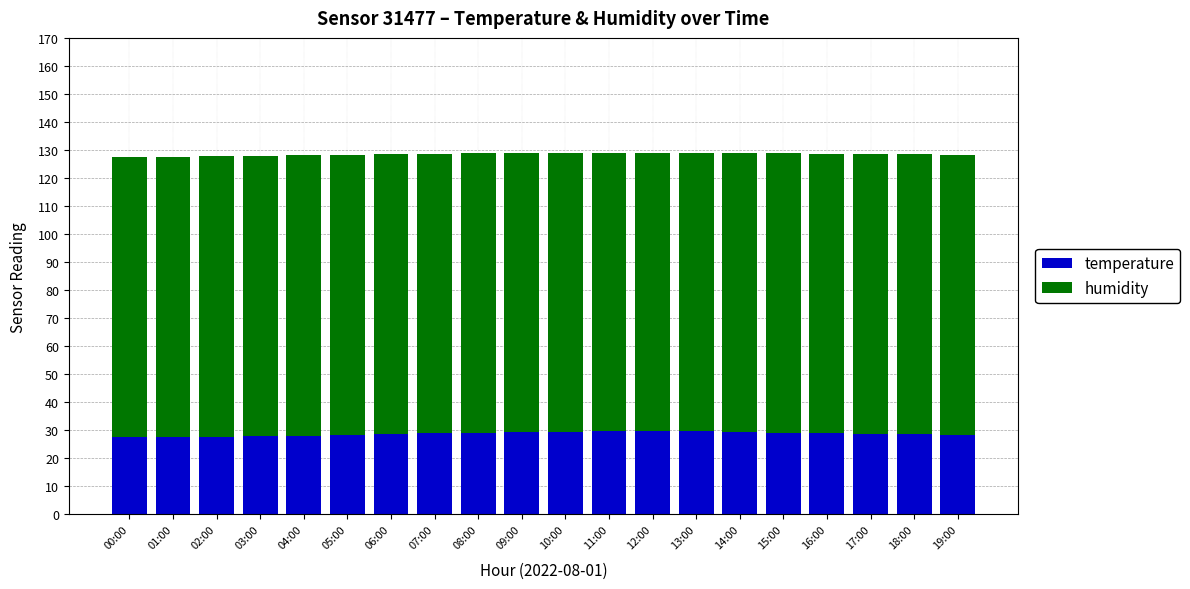

What is the total value across all series at 10:00?

129.0